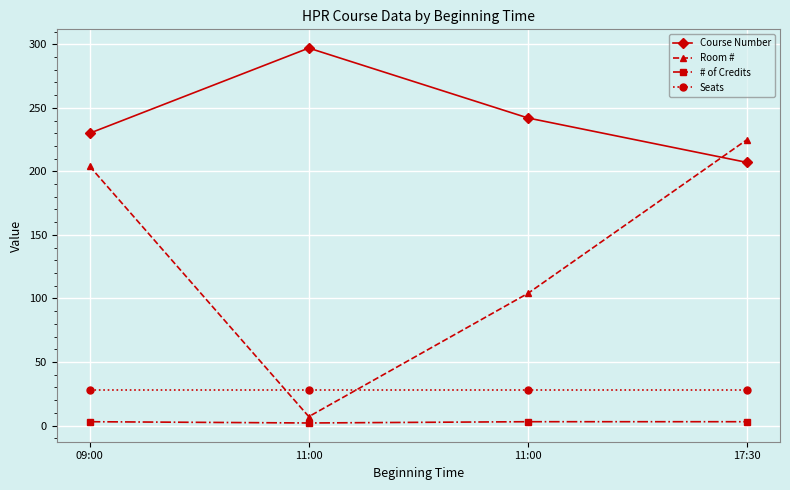

True or false: Course Number and Room # cross at least once.

True